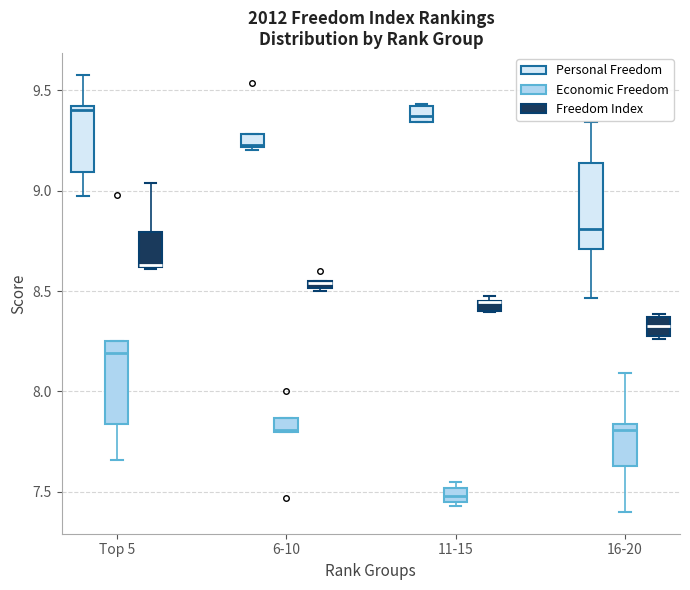

Where is the lower edge of the box for 11-15 (Freedom Index) on the y-axis? The values are not printed on the chart, so give them approximately, as read against the axis.

8.40